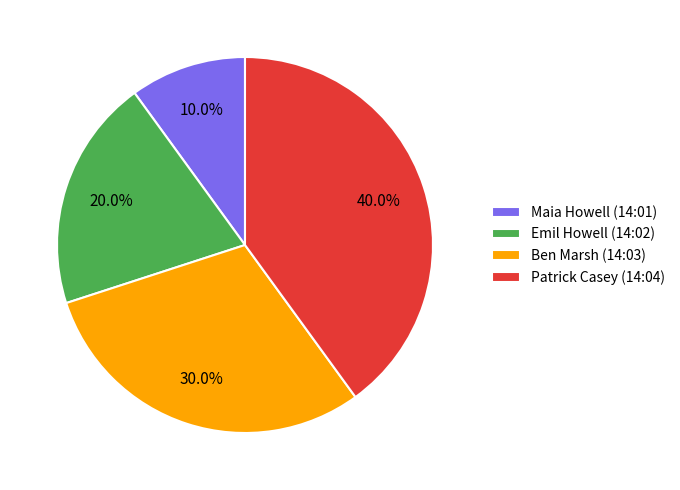

What is the ratio of the value at Emil Howell (14:02) to the value at Maia Howell (14:01)?

2.0